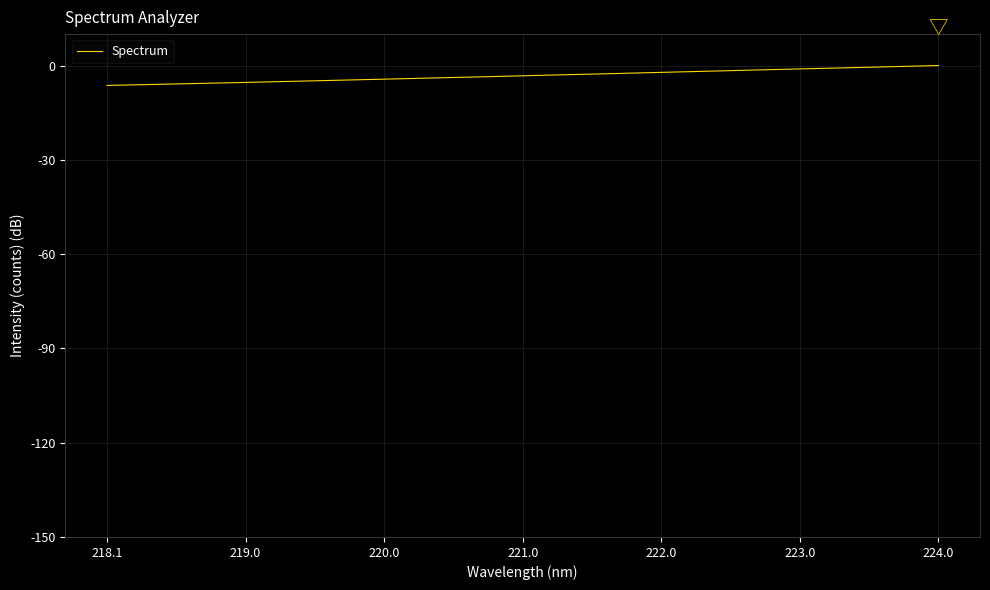

What is the minimum value shown in the chart?

-6.3